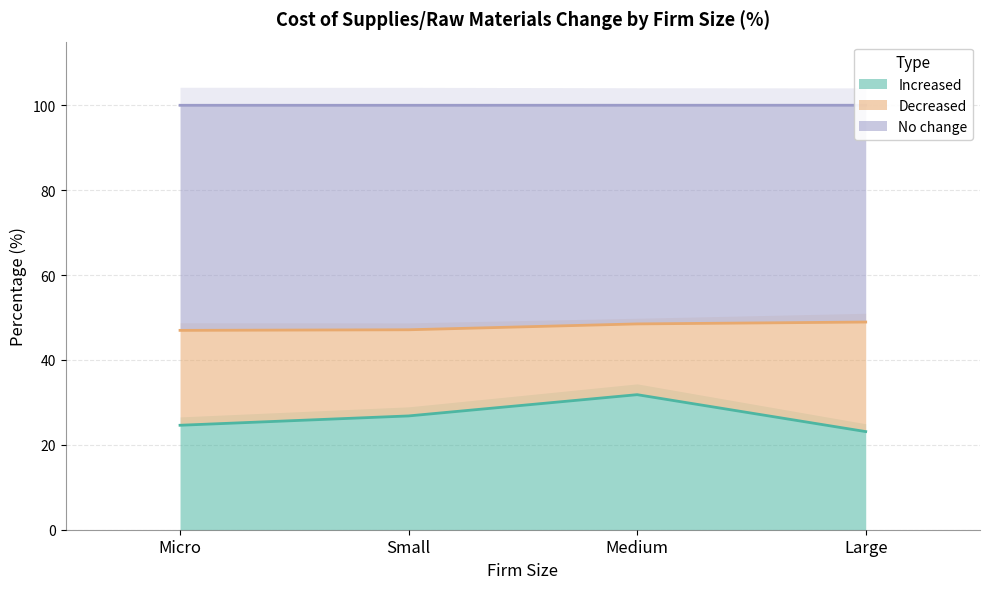

True or false: No change and Increased cross at least once.

False